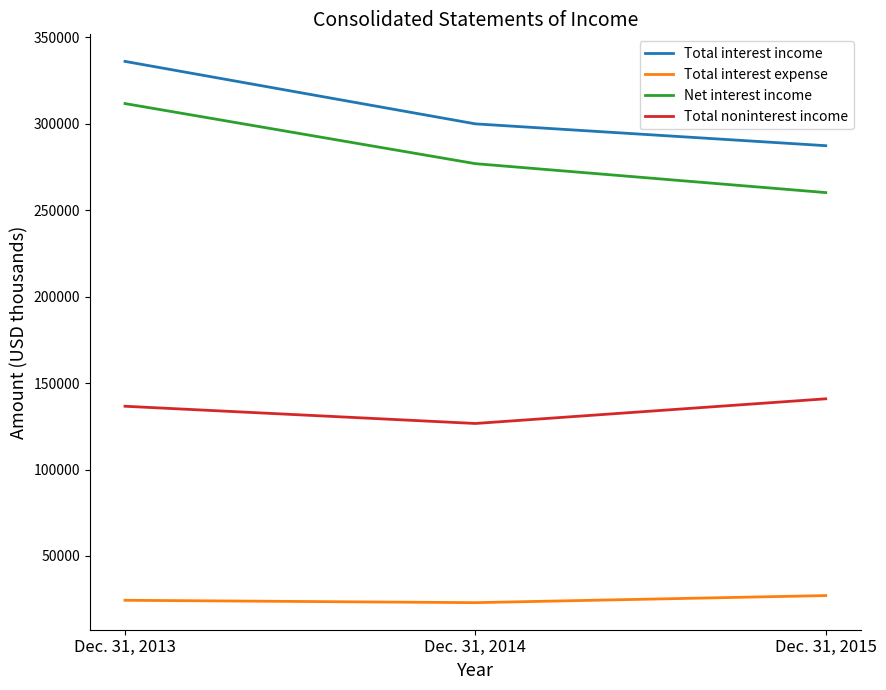

Rank the categories by Net interest income value from lowest to highest.

Dec. 31, 2015, Dec. 31, 2014, Dec. 31, 2013